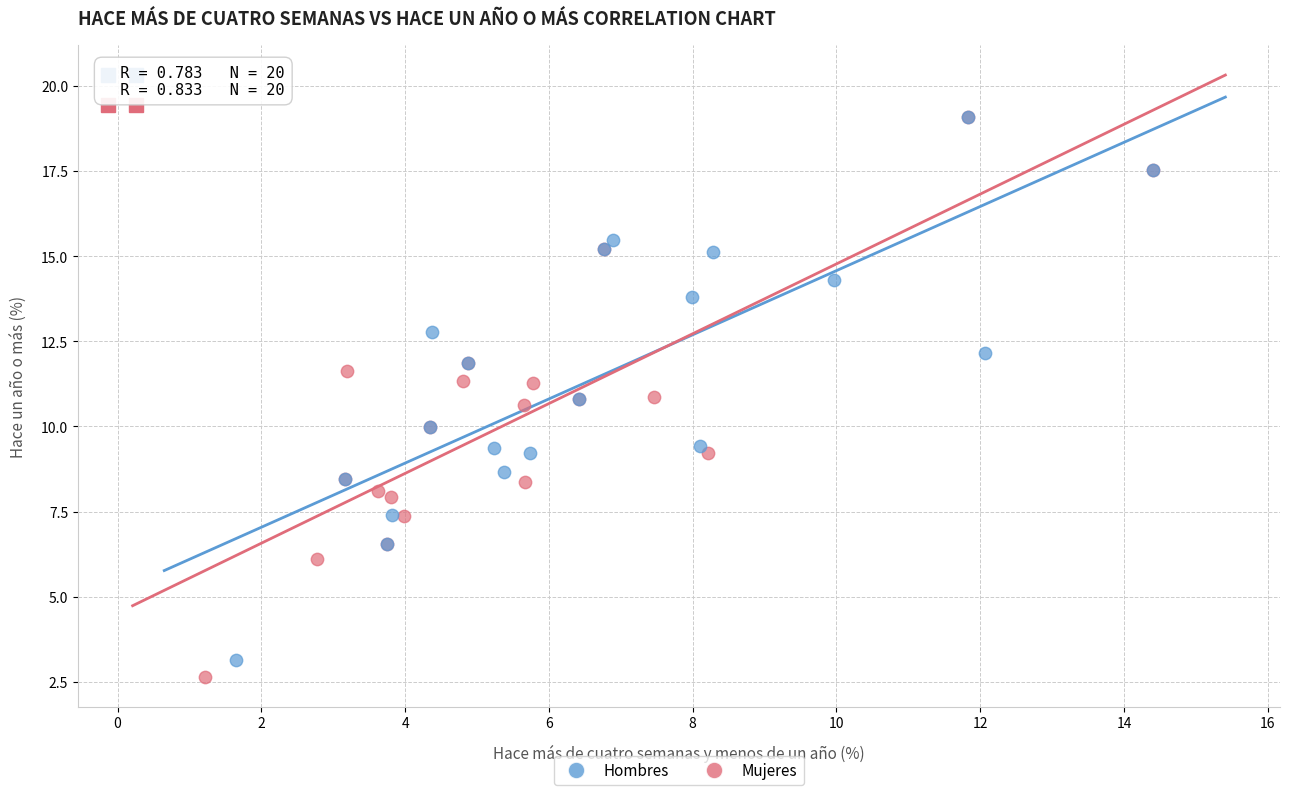

Which series has the widest spread of Y values?

Mujeres